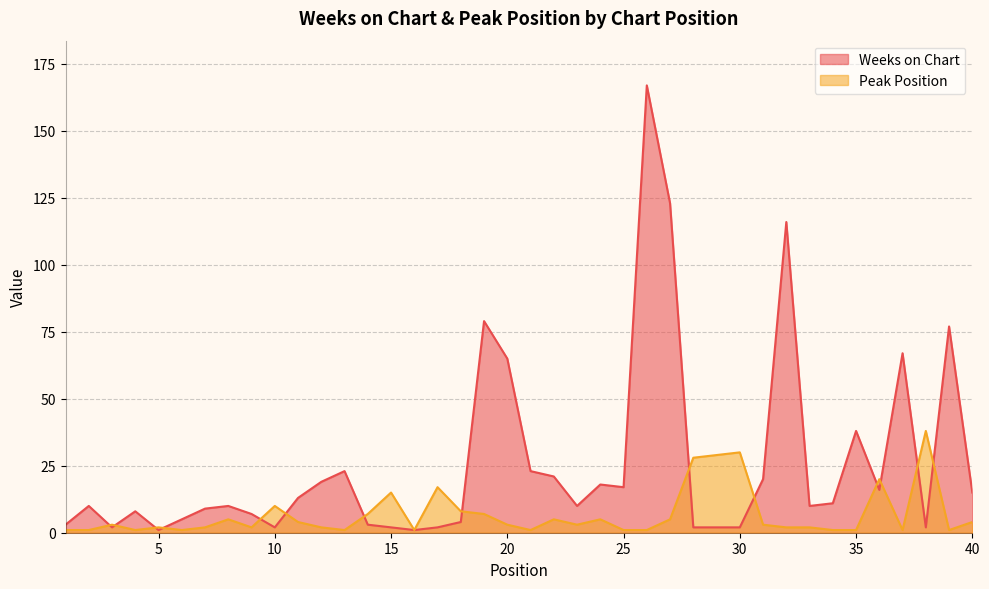

List the labels in order of Peak Position value, largest first.

38, 30, 29, 28, 36, 17, 15, 10, 18, 14, 19, 8, 22, 24, 27, 11, 40, 3, 20, 23, 31, 5, 7, 9, 12, 32, 33, 1, 2, 4, 6, 13, 16, 21, 25, 26, 34, 35, 37, 39